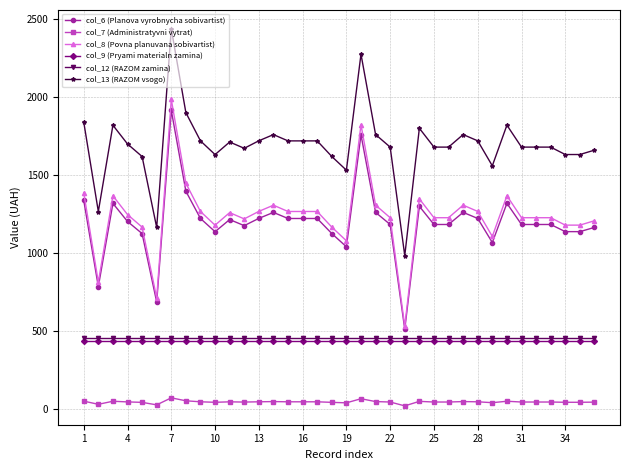

What is the highest value of the col_12 (RAZOM zamina) series?

452.6